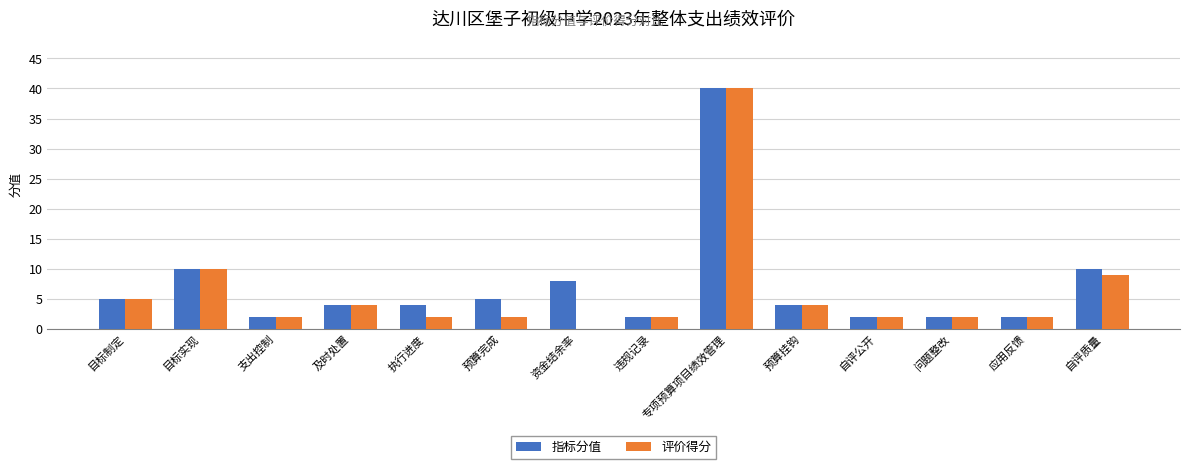

Which series changed the most between 预算完成 and 自评公开?

指标分值